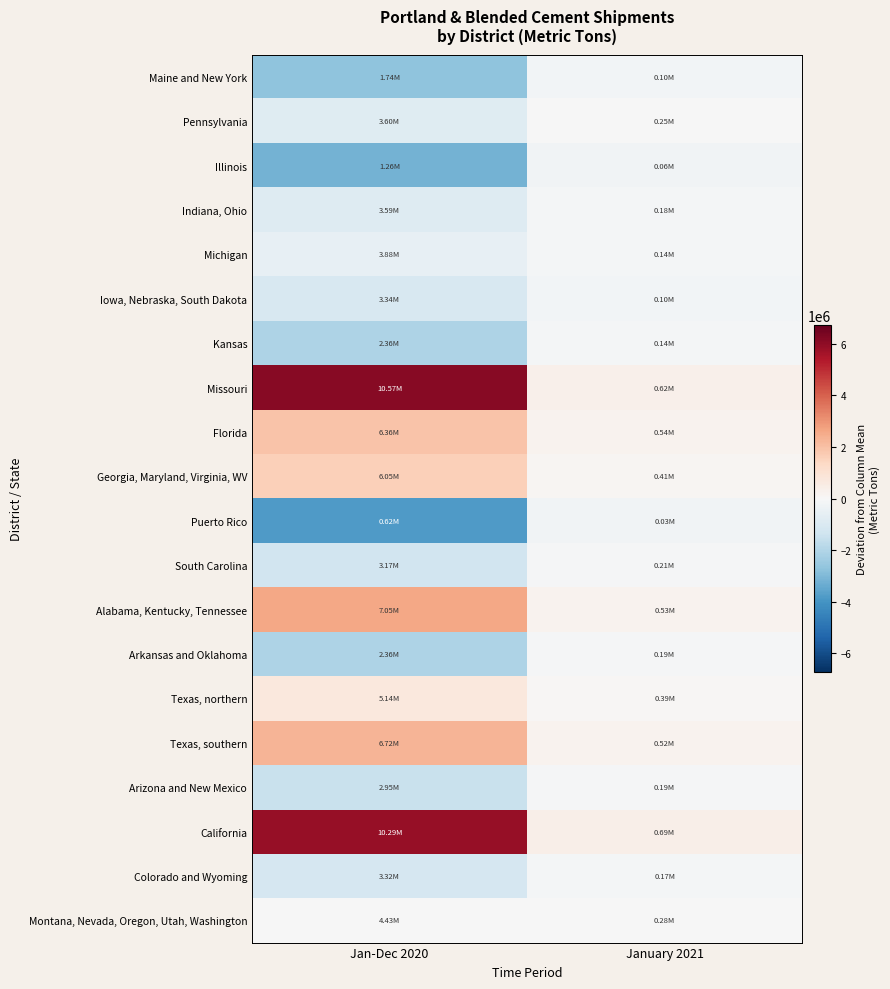

Reading left to right, transcribe all the data shown in this chart.

Maine and New York: Jan-Dec 2020=-2703996.6	January 2021=-187825.0
Pennsylvania: Jan-Dec 2020=-834307.6	January 2021=-37156.0
Illinois: Jan-Dec 2020=-3178616.6	January 2021=-227530.0
Indiana, Ohio: Jan-Dec 2020=-852192.6	January 2021=-109024.0
Michigan: Jan-Dec 2020=-559628.6	January 2021=-146538.0
Iowa, Nebraska, South Dakota: Jan-Dec 2020=-1103237.6	January 2021=-191094.0
Kansas: Jan-Dec 2020=-2082226.6	January 2021=-144609.0
Missouri: Jan-Dec 2020=6126157.4	January 2021=328577.0
Florida: Jan-Dec 2020=1925686.4	January 2021=250959.0
Georgia, Maryland, Virginia, WV: Jan-Dec 2020=1609597.4	January 2021=124445.0
Puerto Rico: Jan-Dec 2020=-3823290.6	January 2021=-261172.0
South Carolina: Jan-Dec 2020=-1264859.6	January 2021=-79853.0
Alabama, Kentucky, Tennessee: Jan-Dec 2020=2612392.4	January 2021=243075.0
Arkansas and Oklahoma: Jan-Dec 2020=-2083431.6	January 2021=-95115.0
Texas, northern: Jan-Dec 2020=702220.4	January 2021=102403.0
Texas, southern: Jan-Dec 2020=2278125.4	January 2021=237005.0
Arizona and New Mexico: Jan-Dec 2020=-1490740.6	January 2021=-92767.0
California: Jan-Dec 2020=5847835.4	January 2021=408477.0
Colorado and Wyoming: Jan-Dec 2020=-1118604.6	January 2021=-111562.0
Montana, Nevada, Oregon, Utah, Washington: Jan-Dec 2020=-6881.6	January 2021=-10695.0